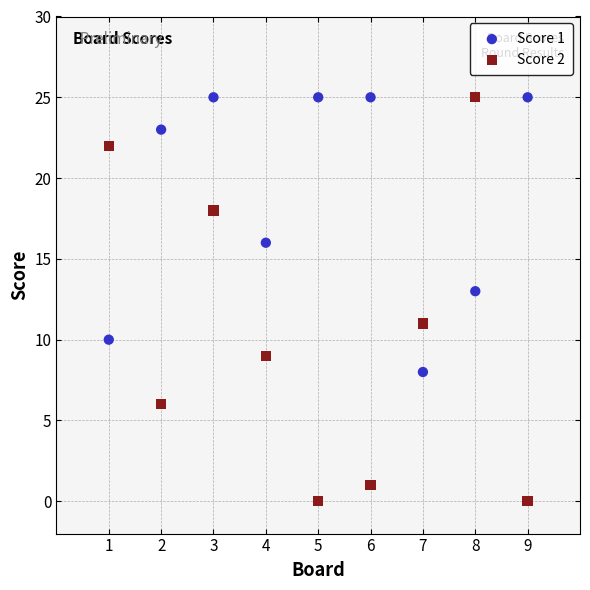

Which series reaches the minimum Y coordinate?

Score 2